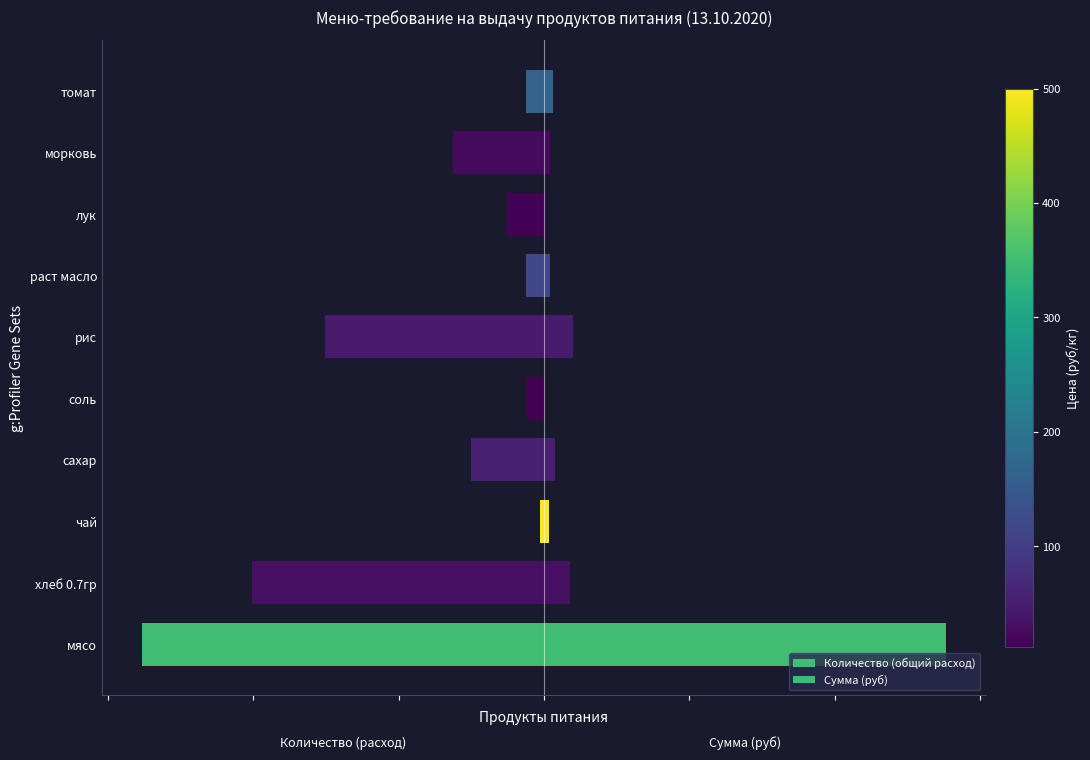

What is the maximum value shown in the chart?

13821.5